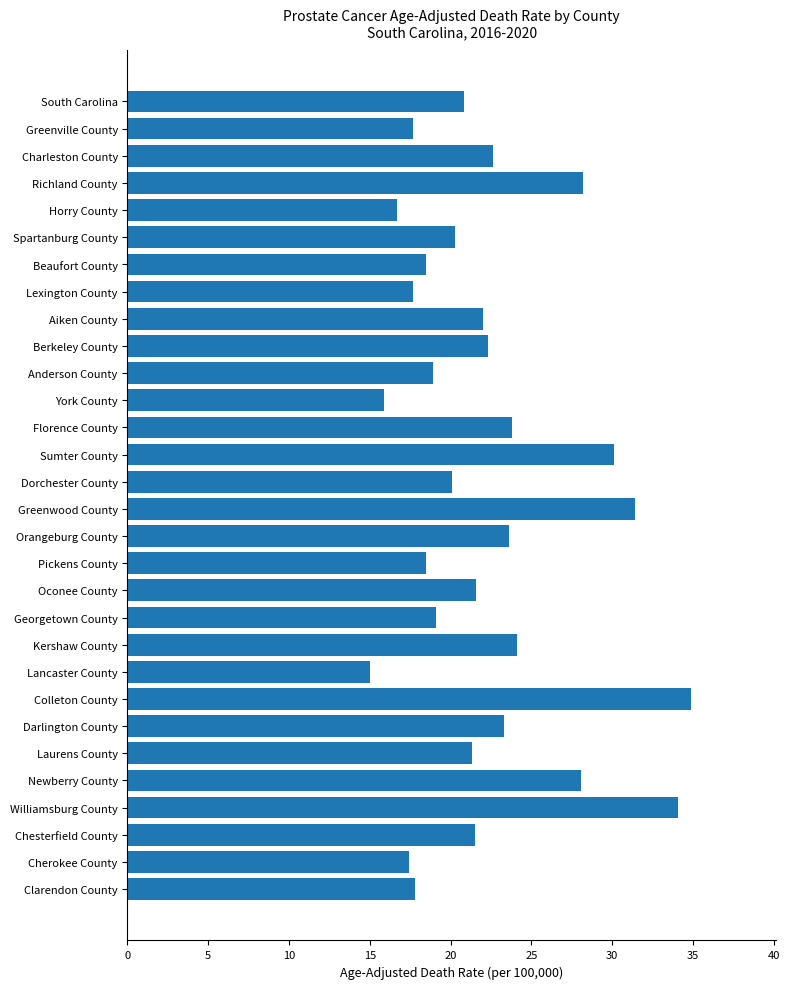

What is the change in value from Pickens County to Williamsburg County?

+15.6